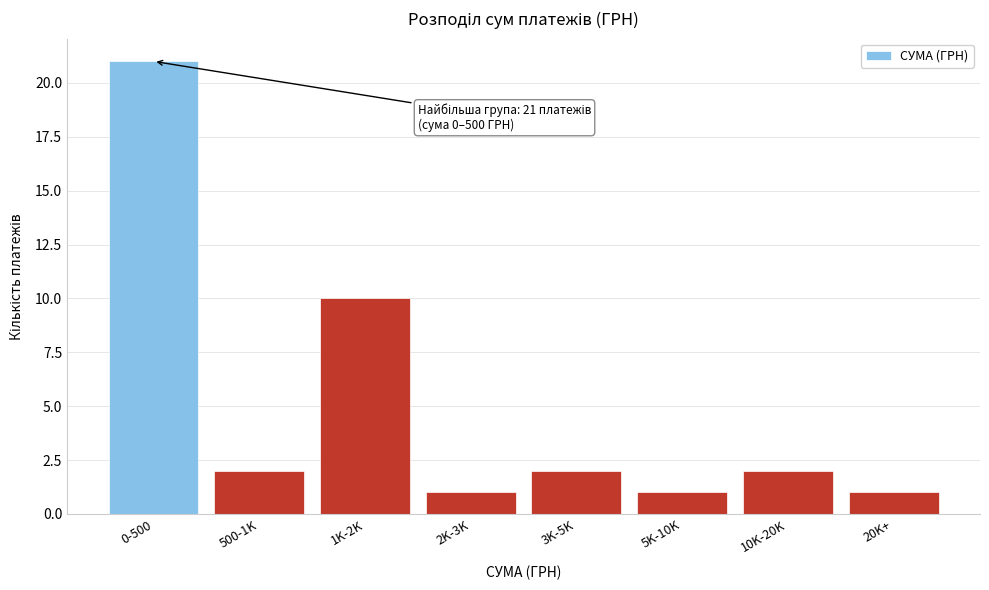

Reading right to left, what are all the values shown in this chart?

20K+=1	10K-20K=2	5K-10K=1	3K-5K=2	2K-3K=1	1K-2K=10	500-1K=2	0-500=21